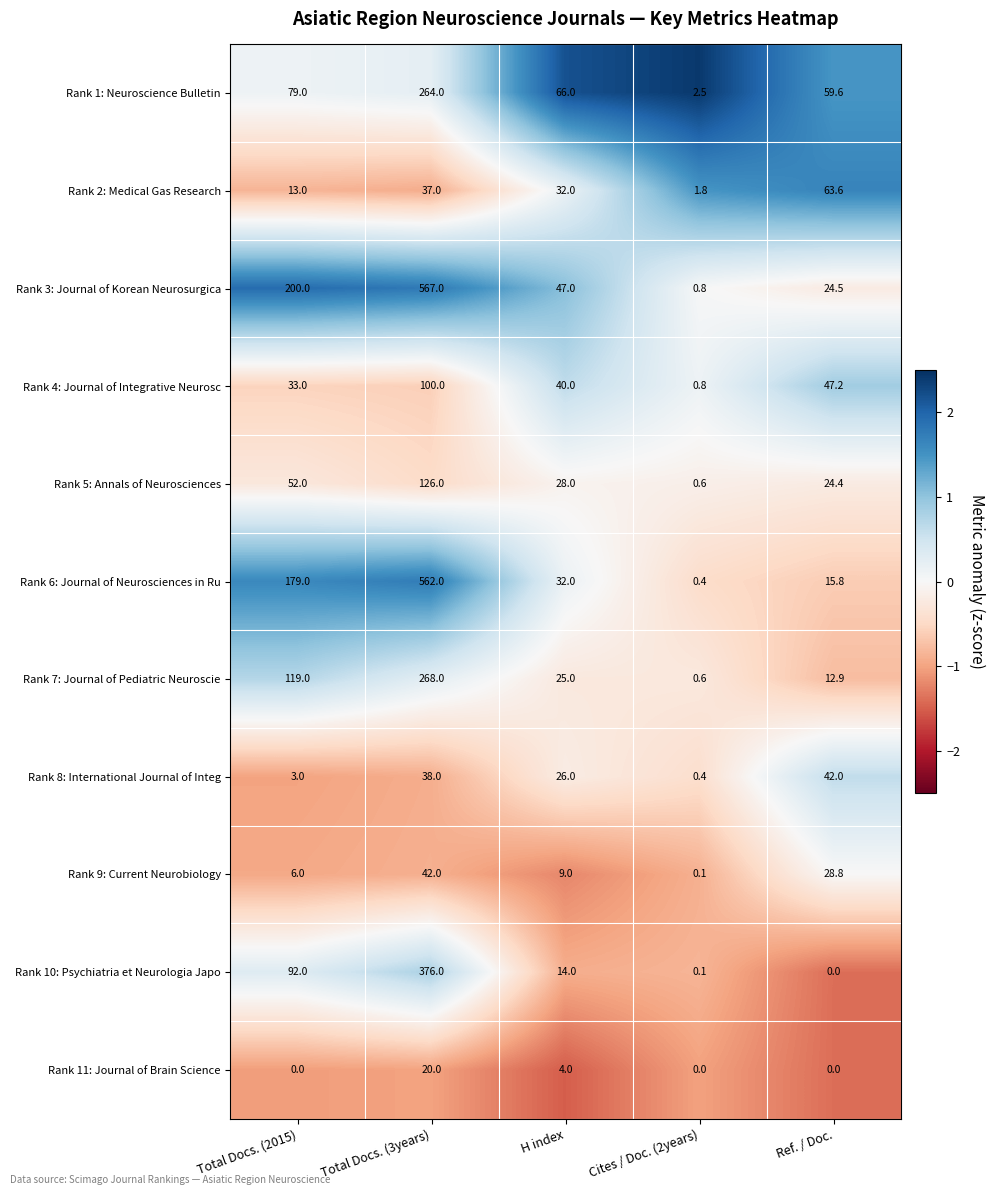

Where is Rank 6: Journal of Neurosciences in Ru nearest to the value 281?

Total Docs. (2015)